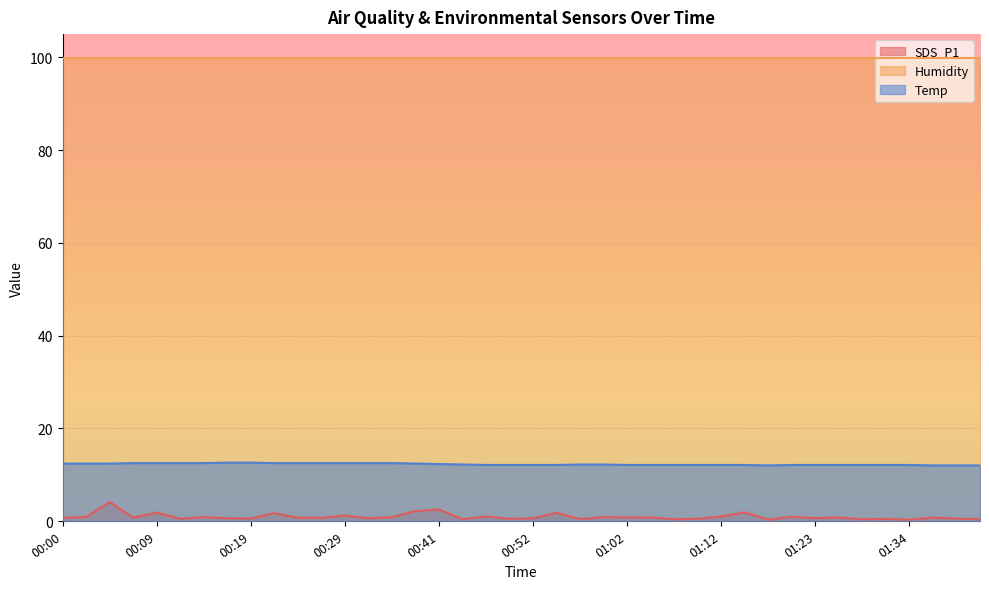

What value does the Temp series have at 00:09?

12.5